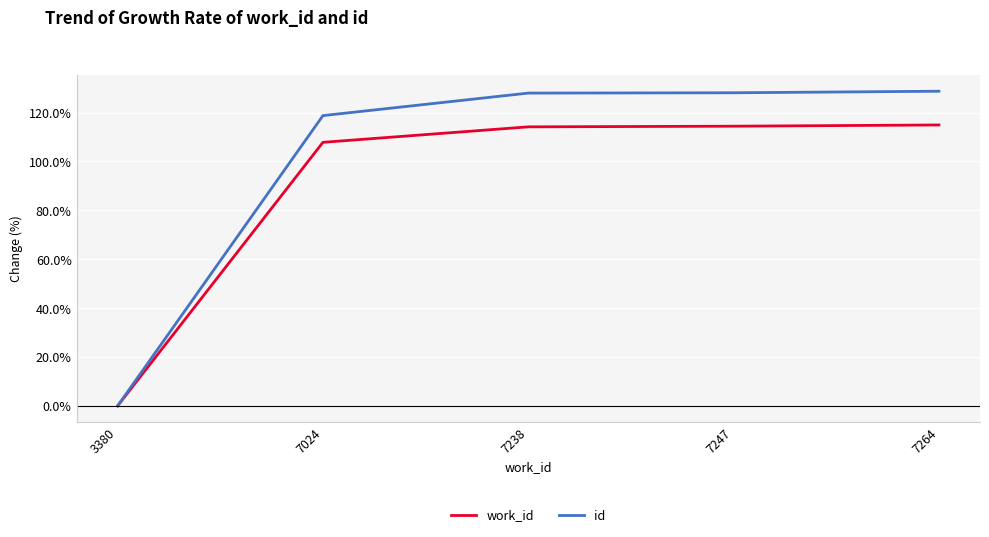

Is it true that work_id equals 183.4 at 7024?

False